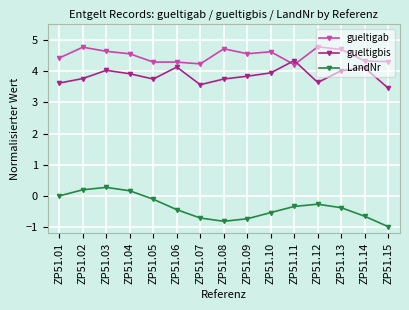

True or false: gueltigbis and gueltigab intersect in this chart.

True